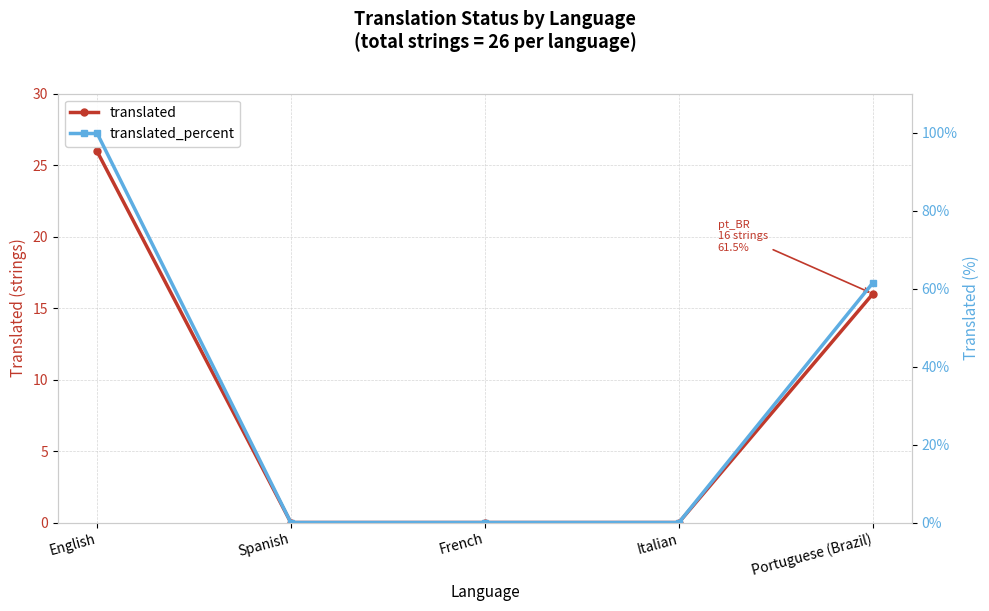

True or false: translated and translated_percent cross at least once.

False